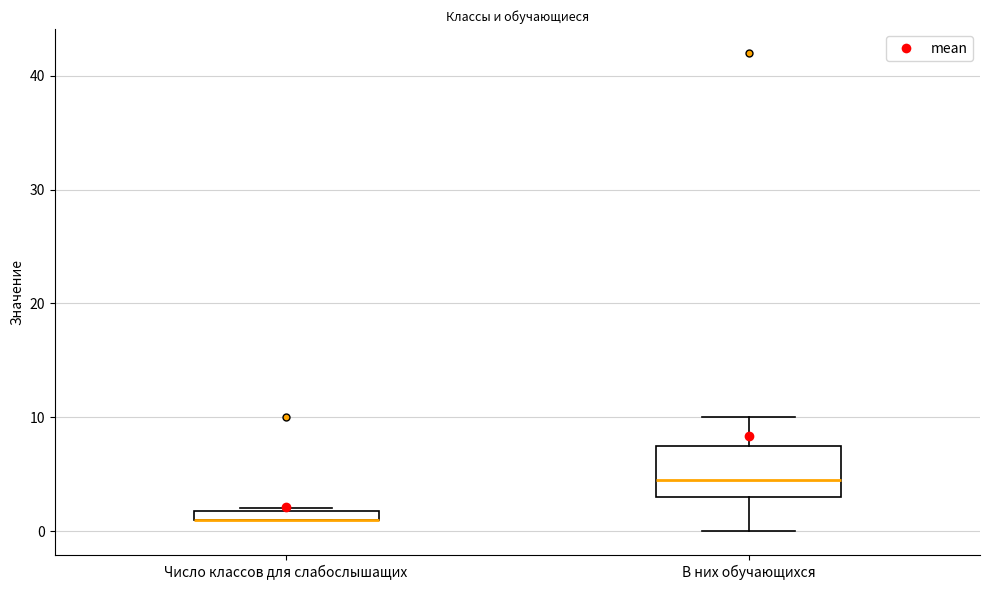

Which box is the tallest, from its lower edge to its upper edge?

В них обучающихся